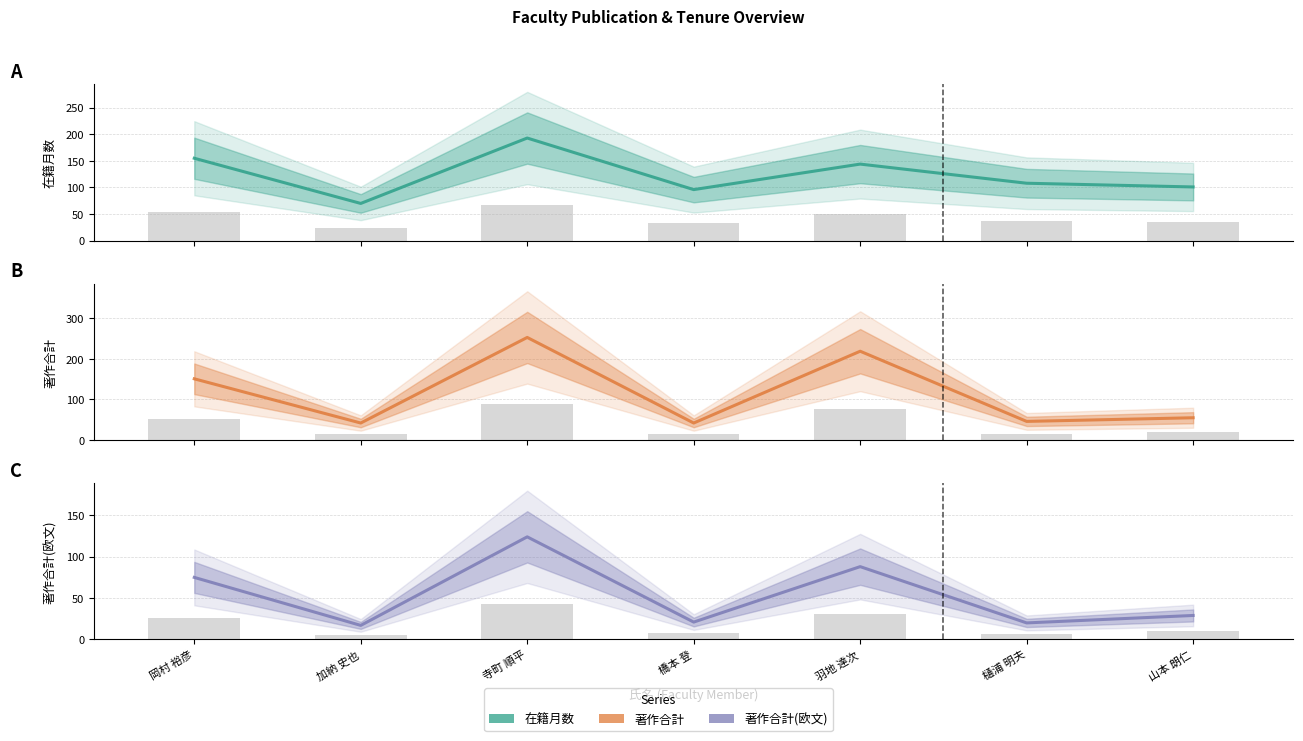

The 著作合計(欧文) series shows 14 at 山本 朗仁. True or false?

False